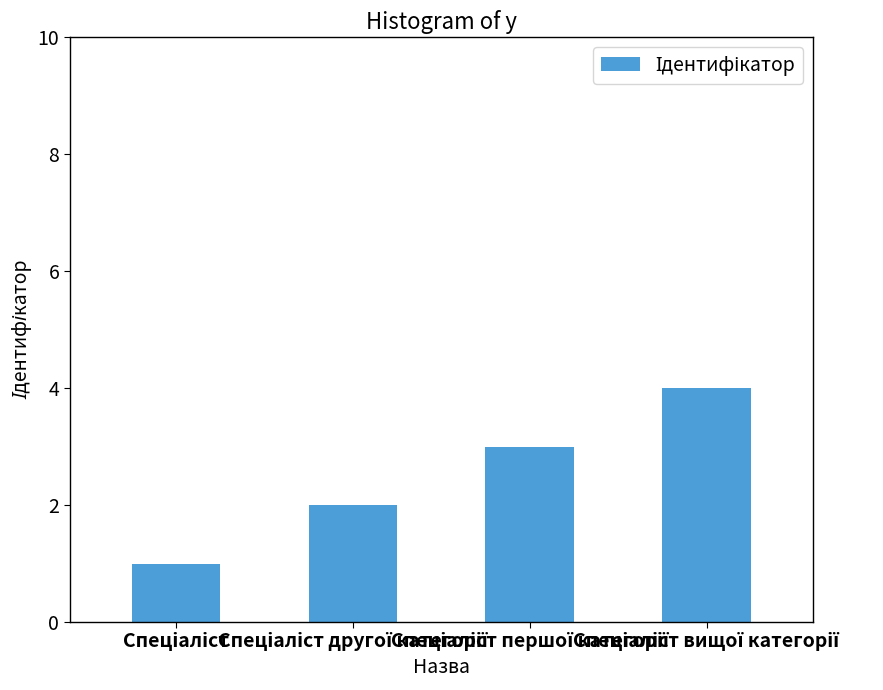

What is the greatest value displayed?

4